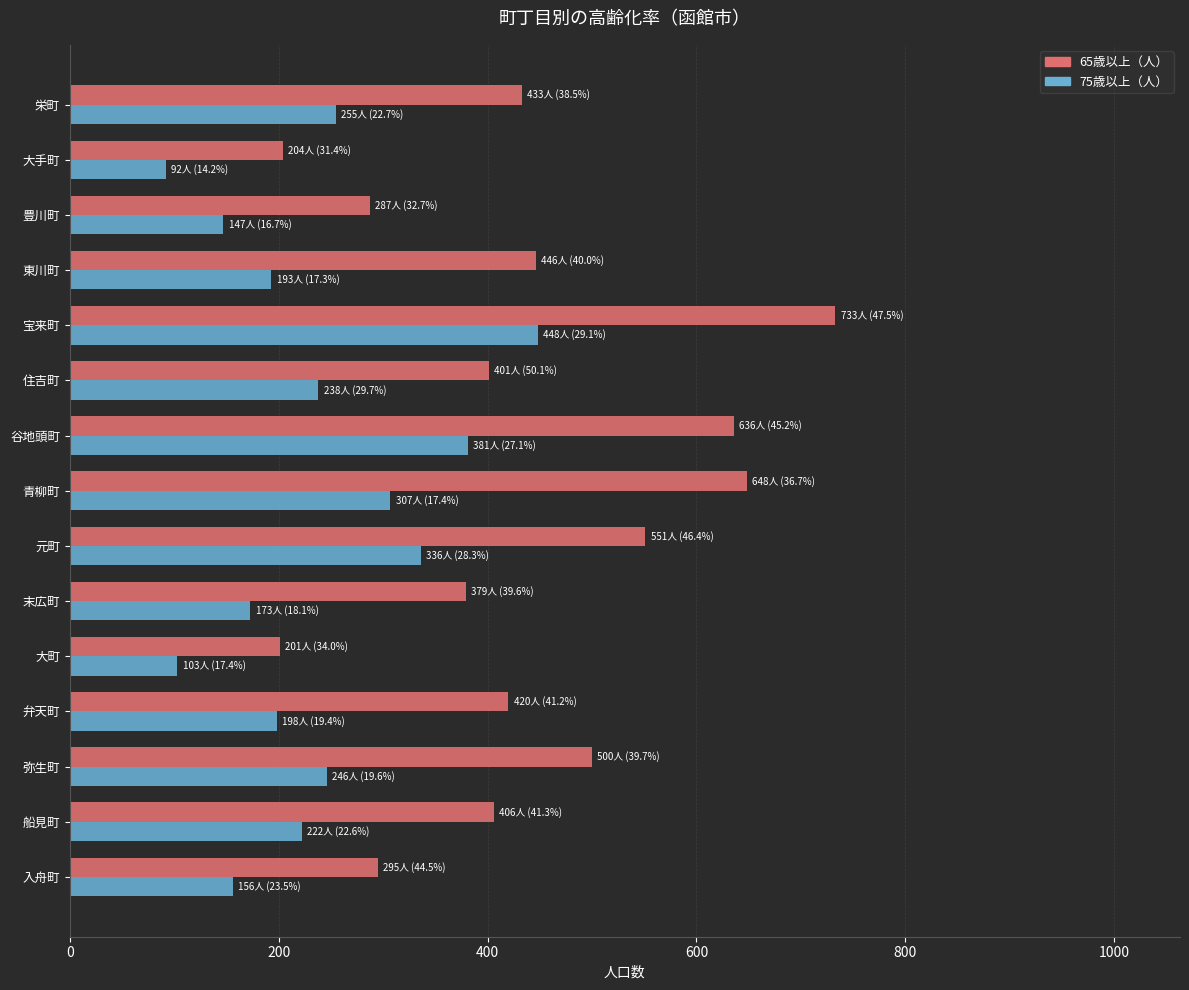

Rank the series by their maximum value, from lowest to highest.

75歳以上（人）, 65歳以上（人）